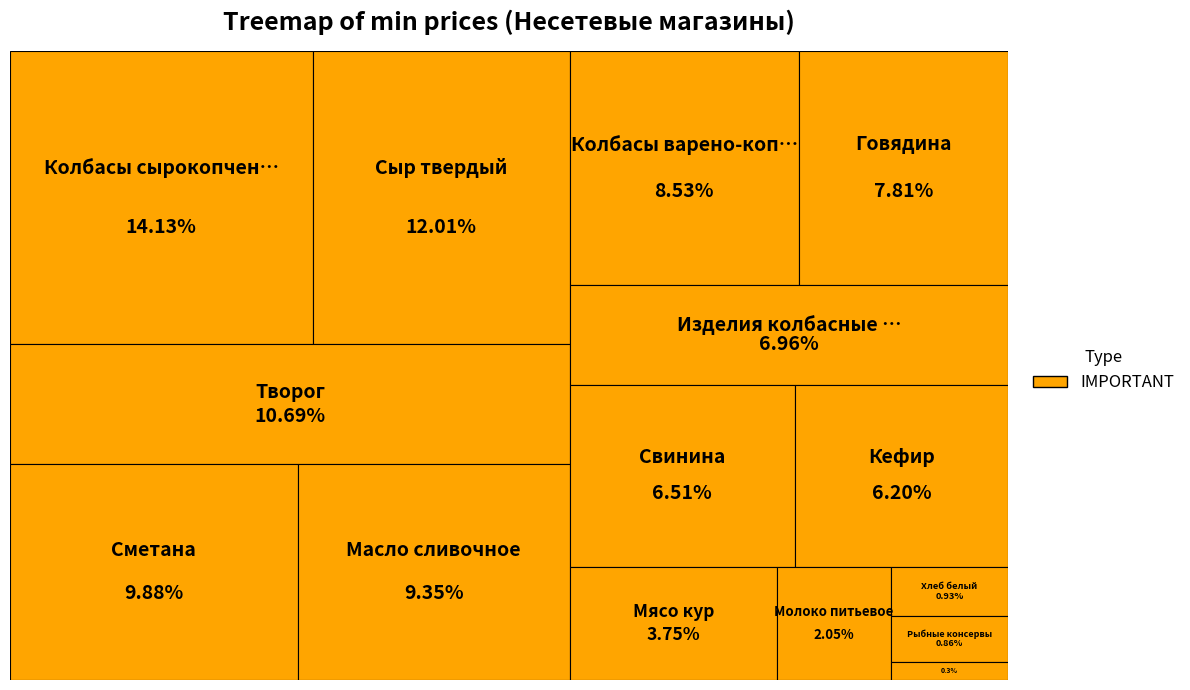

How many segments does this pie chart have?

15